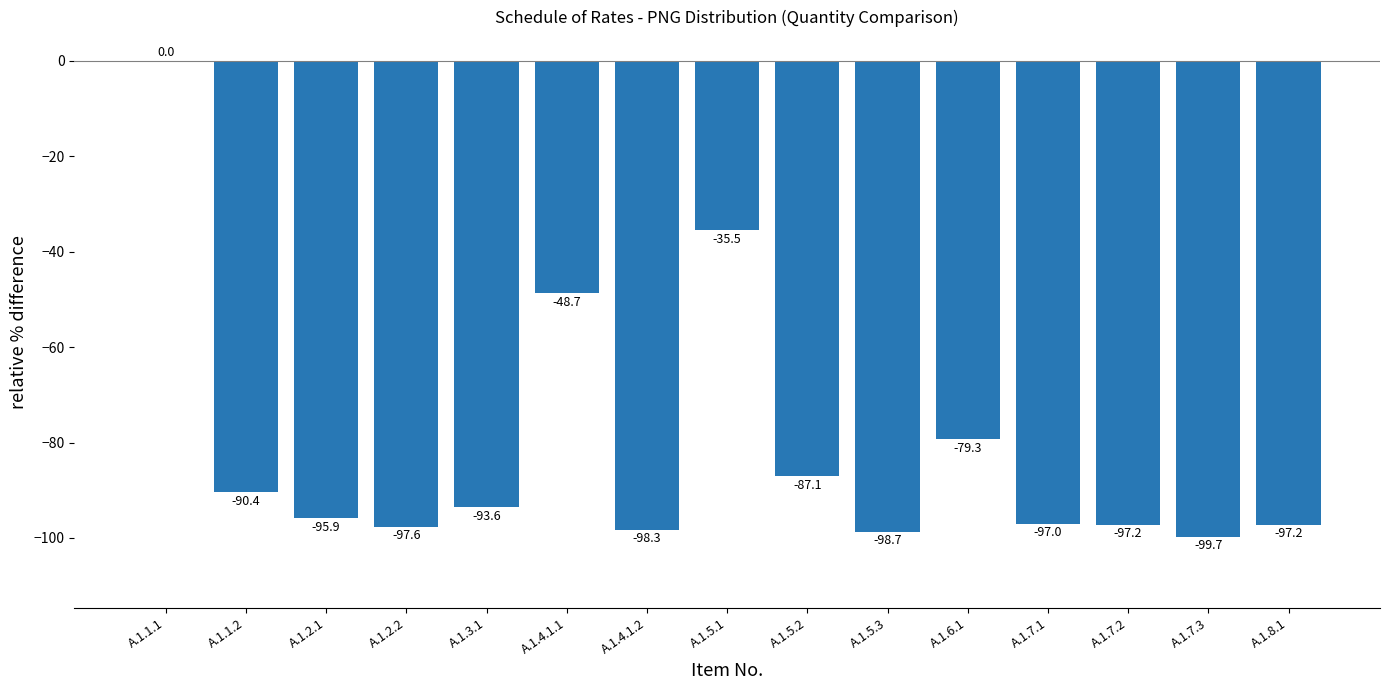

Which label corresponds to the largest value in the chart?

A.1.1.1